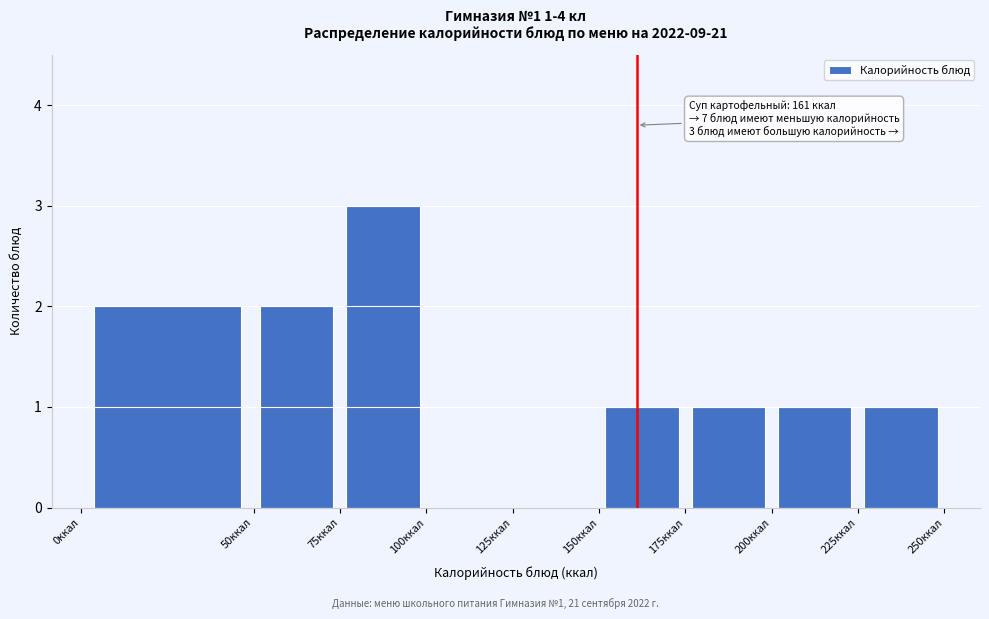

Over which range of the x-axis is the bar tallest?

75 to 100